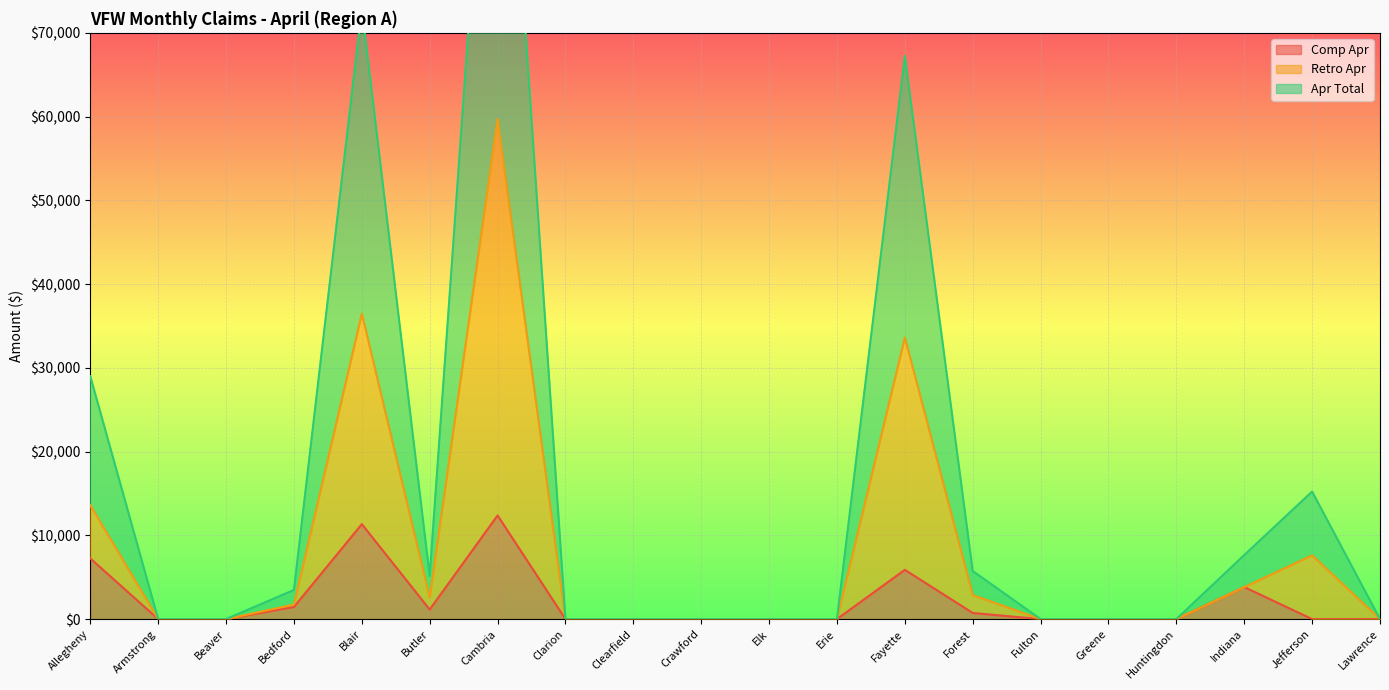

True or false: Apr Total and Comp Apr cross at least once.

False